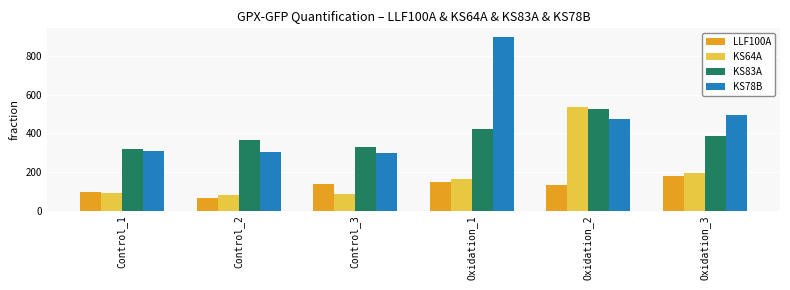

Which series has the largest total across all categories?

KS78B